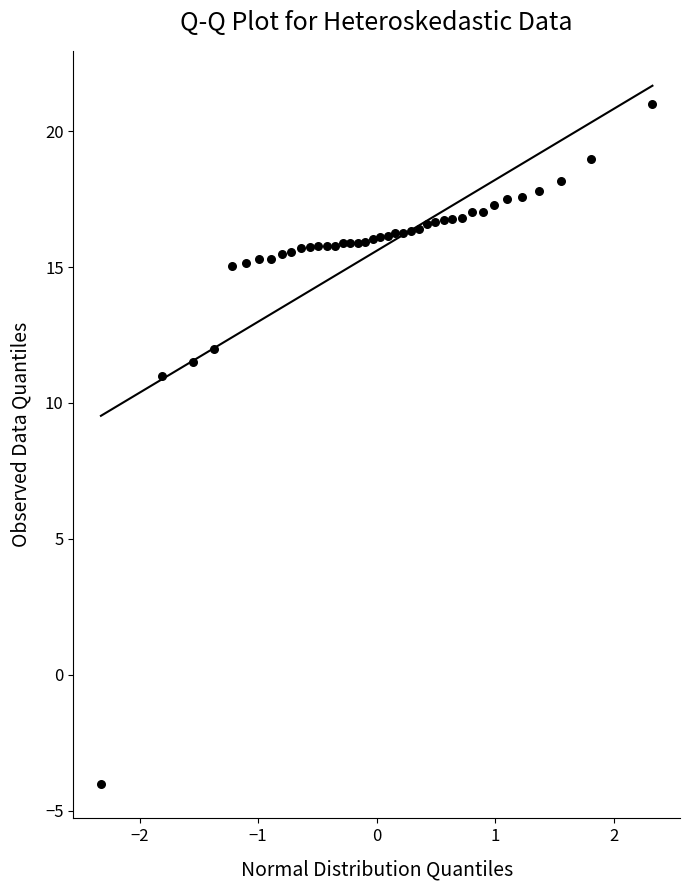

What Y value in the scatter plot is closest to 8?

11.0